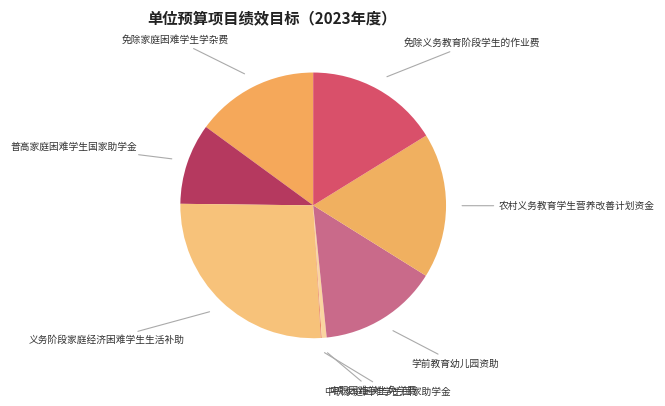

Is there a majority slice in this chart?

No